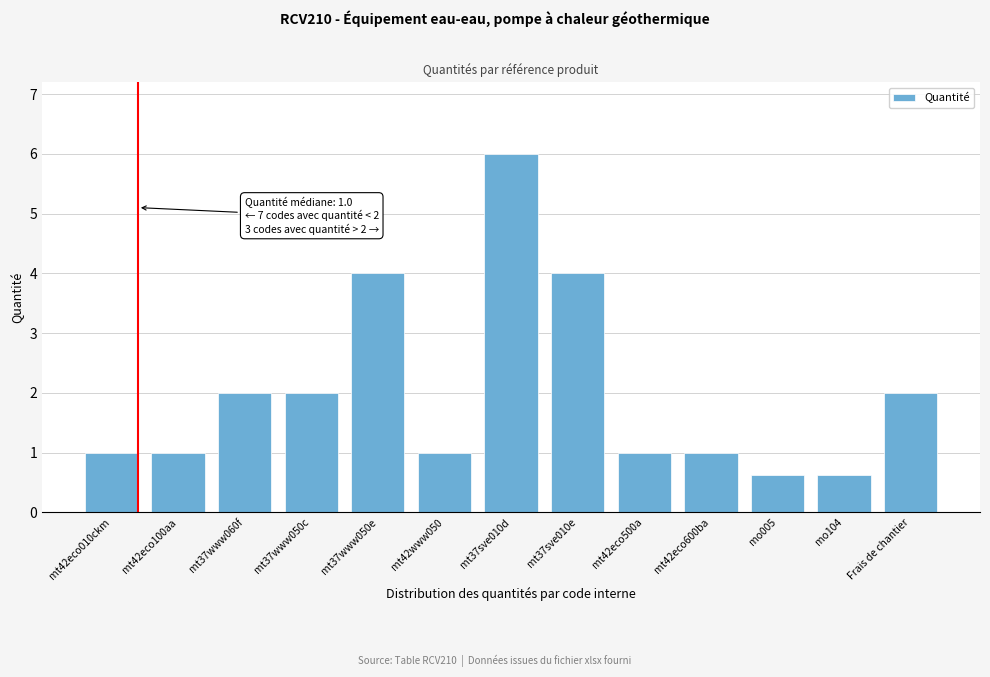

Reading left to right, extract all data points from this chart.

mt42eco010ckm=1.0	mt42eco100aa=1.0	mt37www060f=2.0	mt37www050c=2.0	mt37www050e=4.0	mt42www050=1.0	mt37sve010d=6.0	mt37sve010e=4.0	mt42eco500a=1.0	mt42eco600ba=1.0	mo005=0.6	mo104=0.6	Frais de chantier=2.0